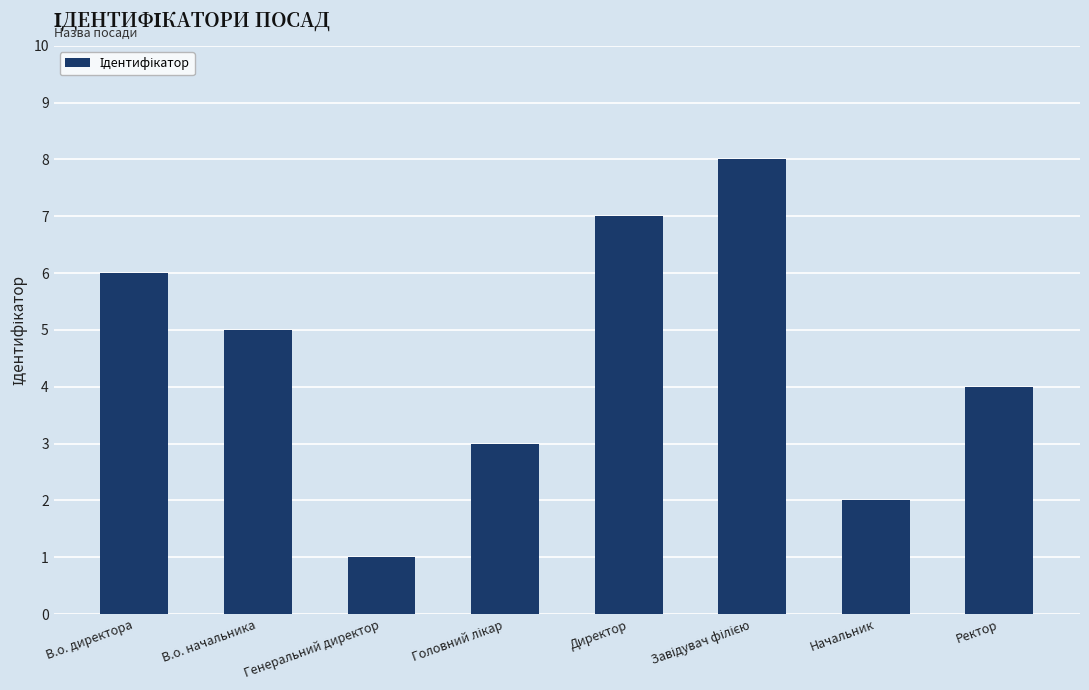

What is the change in value from Генеральний директор to Директор?

+6